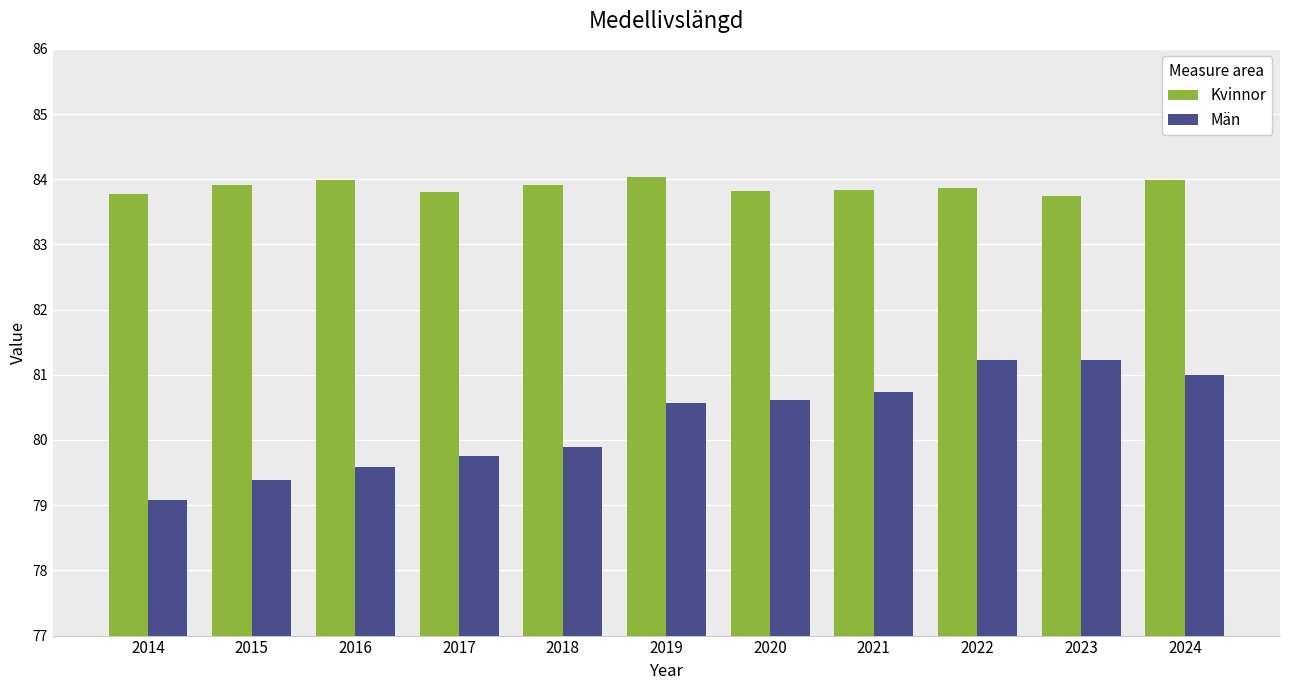

What is the maximum value shown in the chart?

84.0